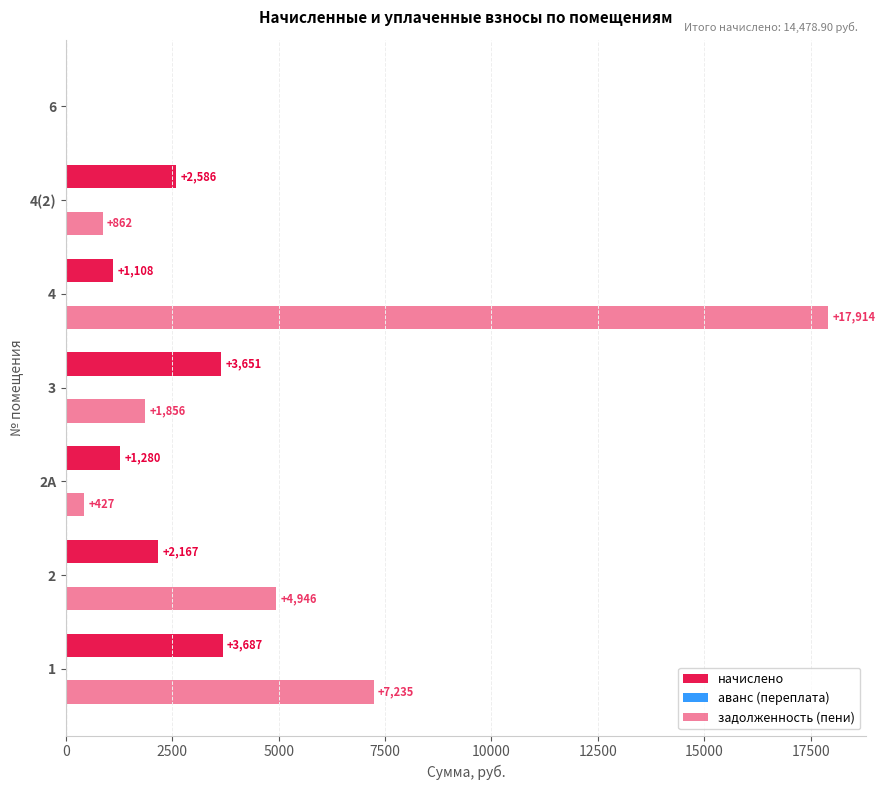

How many values in the начислено series exceed 2166?

4